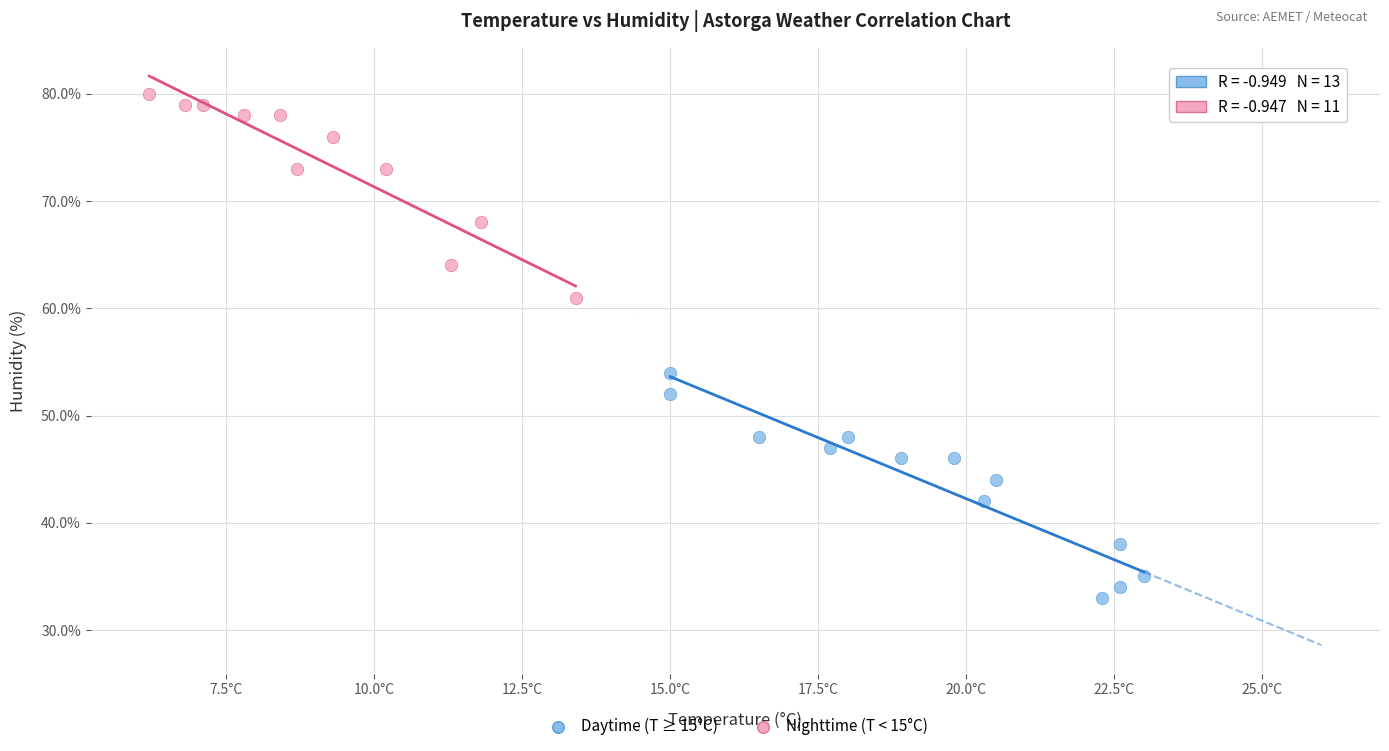

Which series has the largest Y range (max minus min)?

Daytime (T ≥ 15°C)